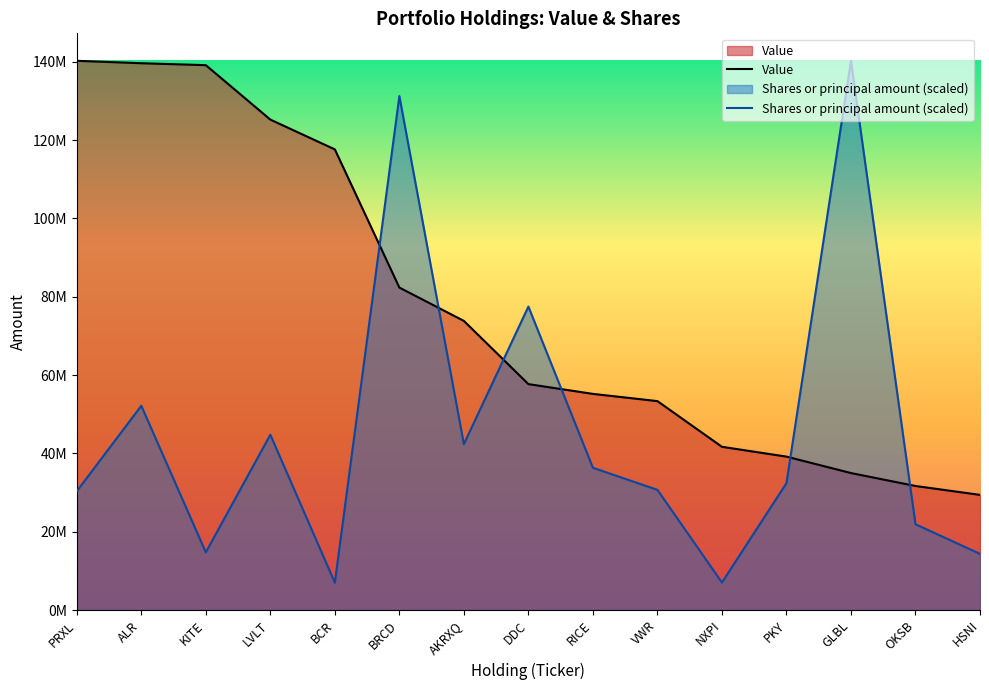

What is the average value of the Value series?

77415133.3